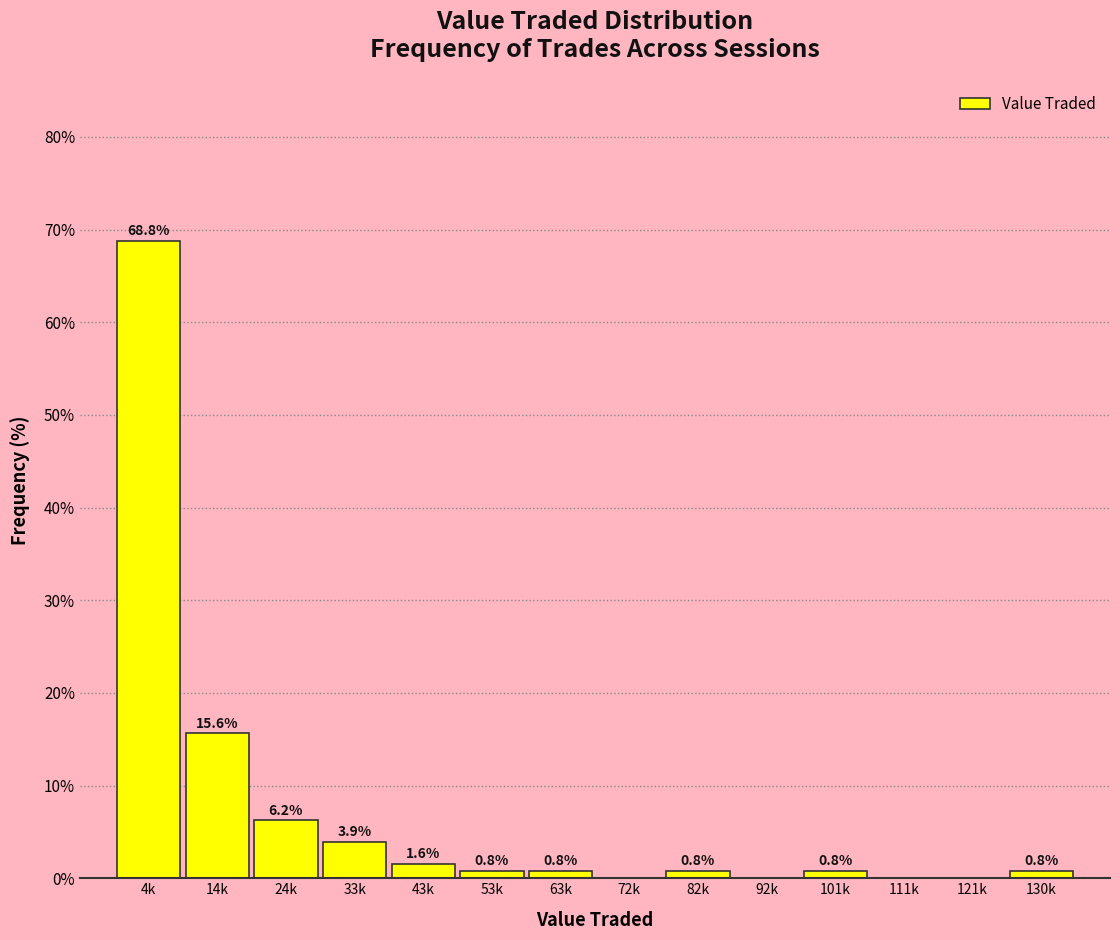

Which category has the highest value across all series?

4k